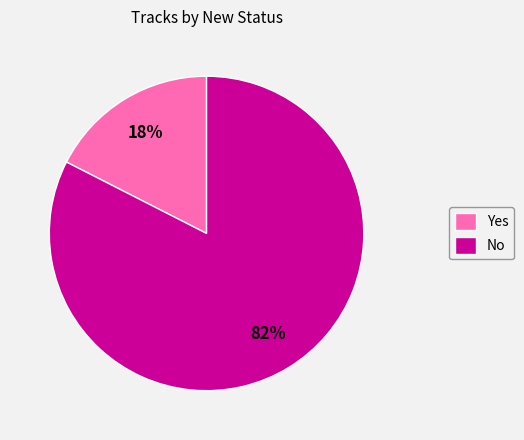

How many segments does this pie chart have?

2